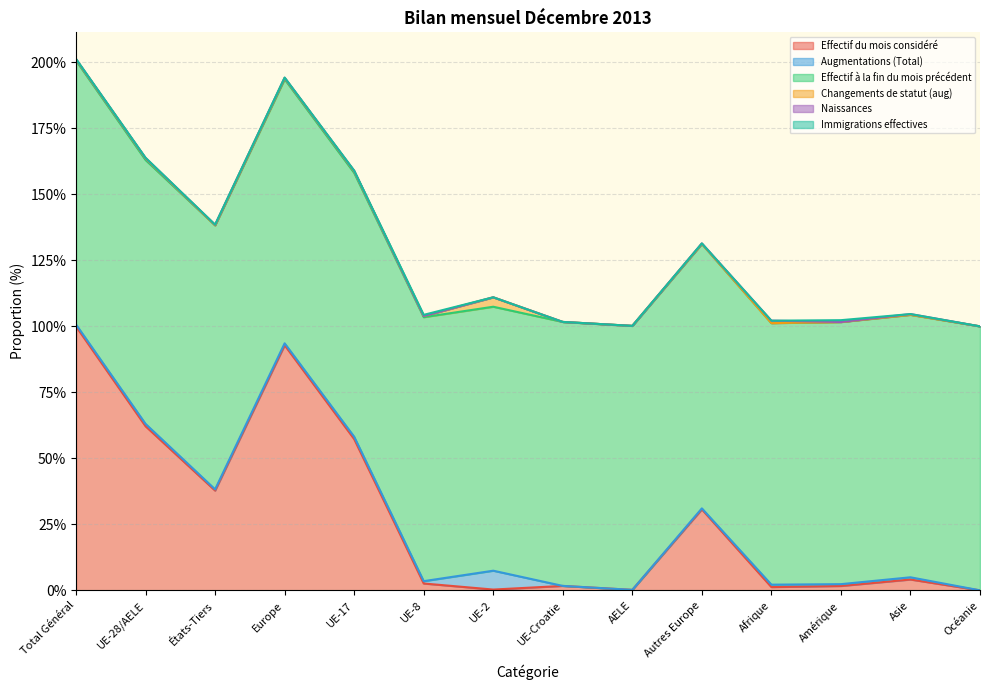

Which category has the highest value in the Effectif du mois considéré series?

Total Général